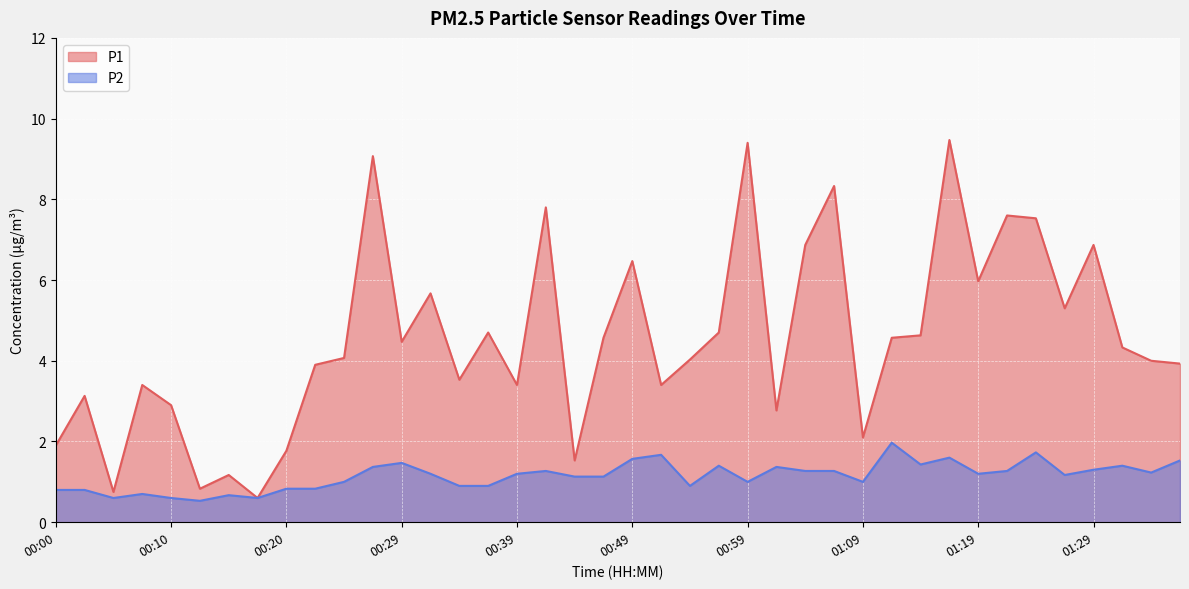

What is the value of the P2 point at the 13th from the left?

1.5